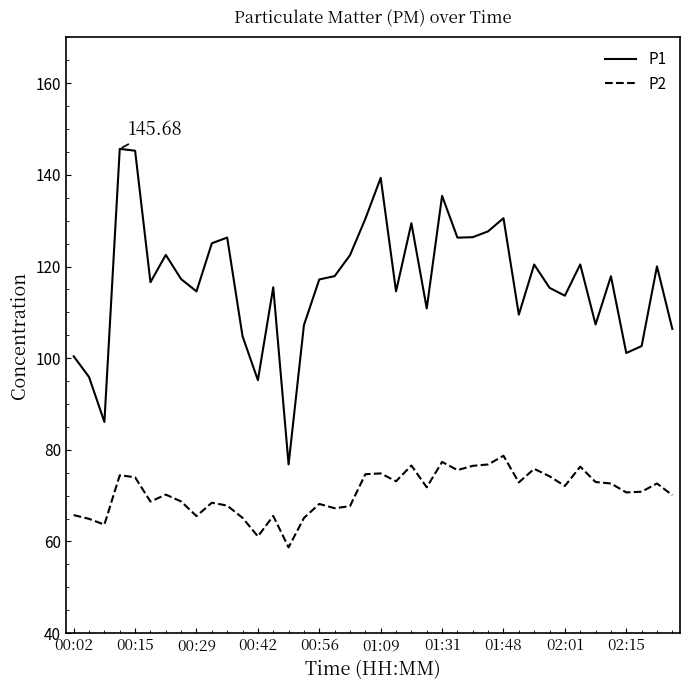

List the series in order of their overall mean, highest first.

P1, P2